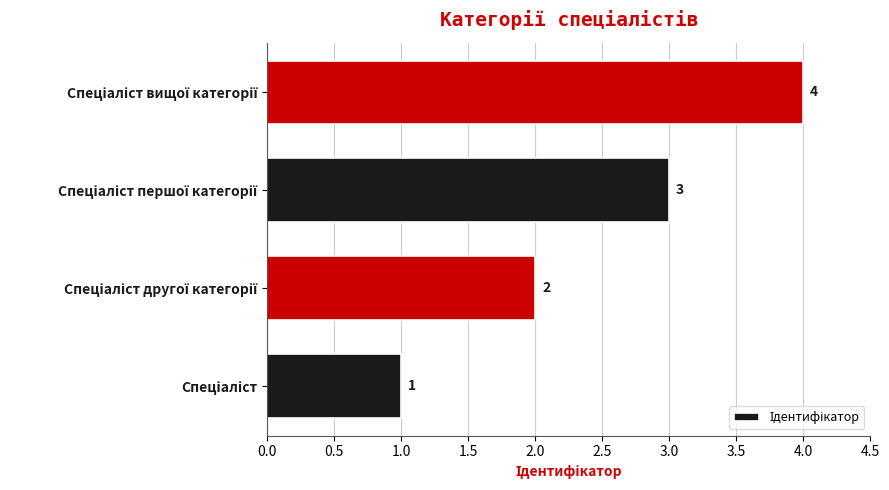

What is the greatest value displayed?

4